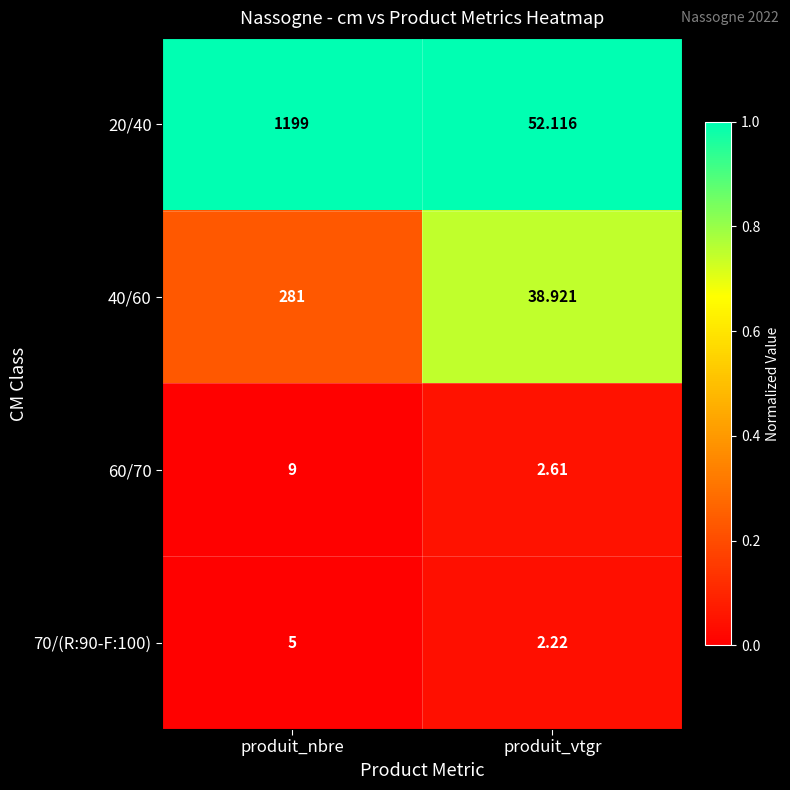

How many data points does each series have?

2